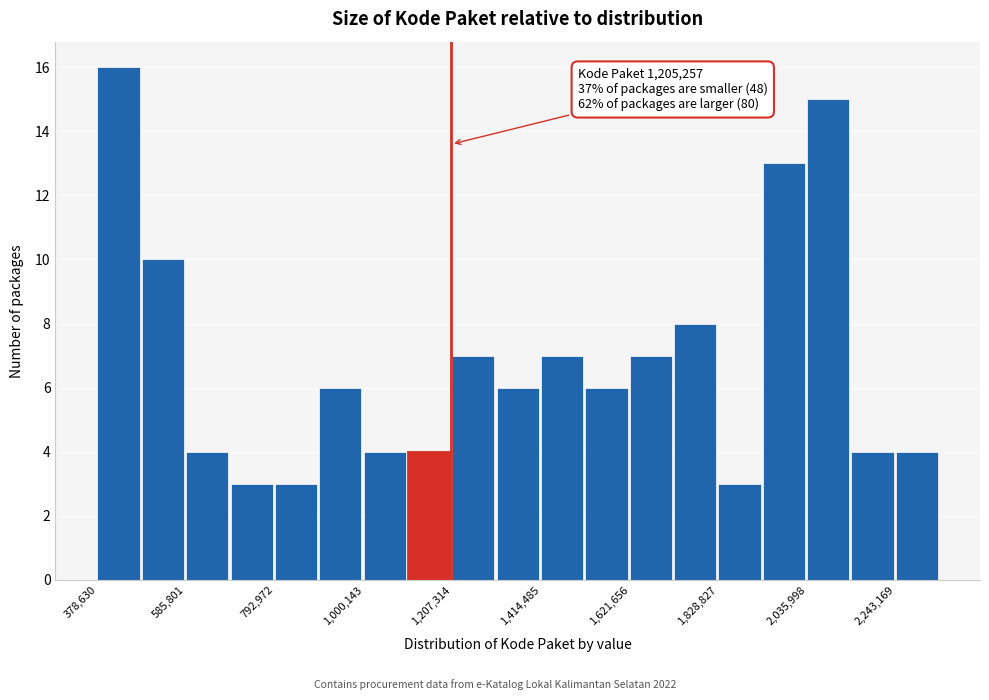

Read against the x-axis, roughly where is the centre of the tallest bar?

450000